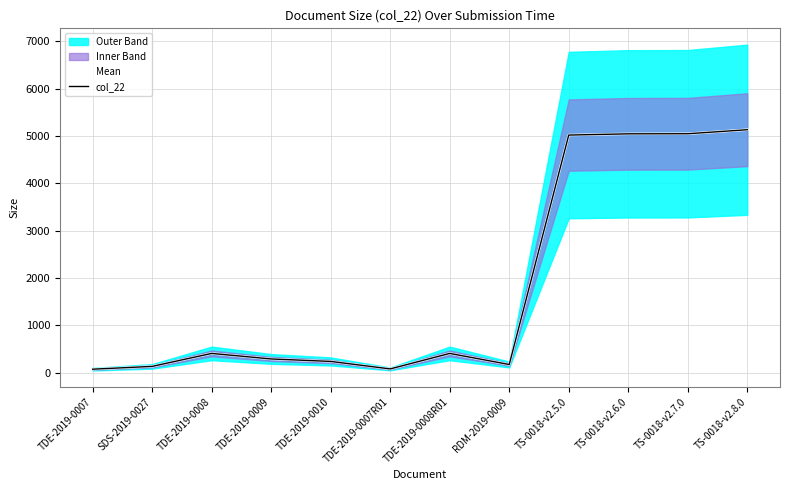

How many data points in Mean are less than 410?

6